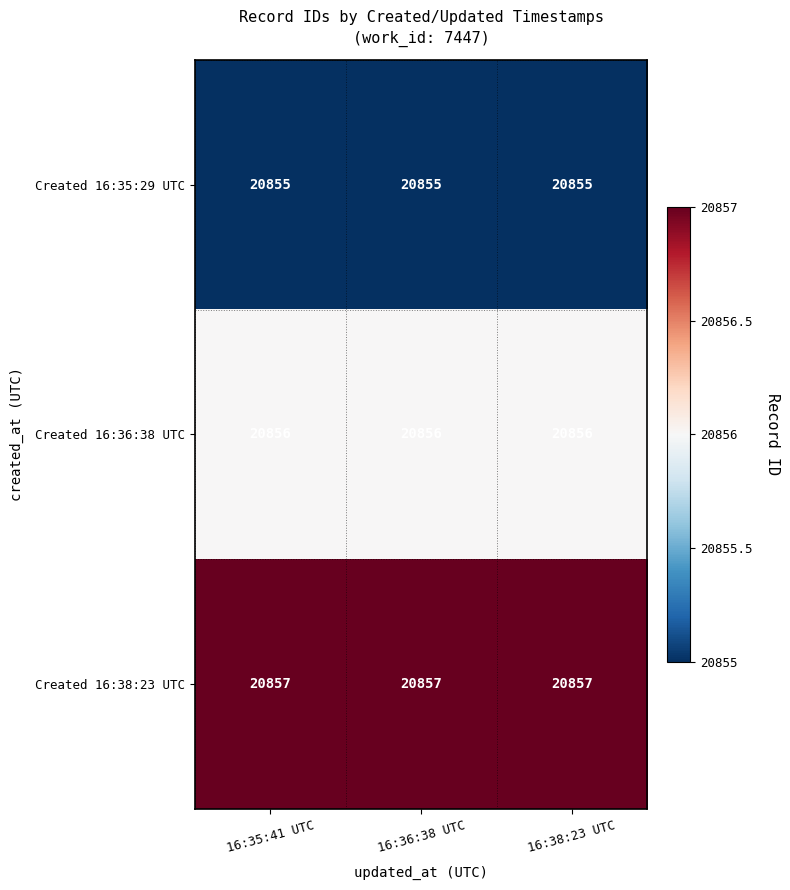

What is the sum of the Created 16:36:38 UTC values at 16:38:23 UTC and 16:35:41 UTC?

41712